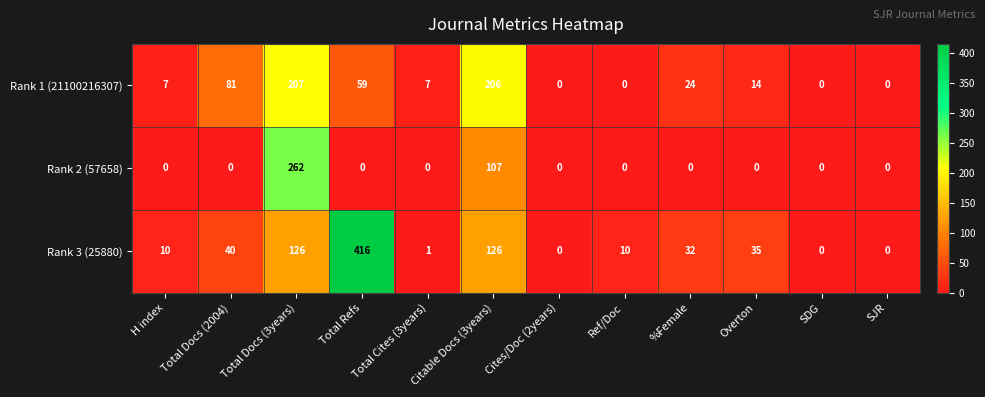

Which series has the widest spread of values?

Rank 3 (25880)